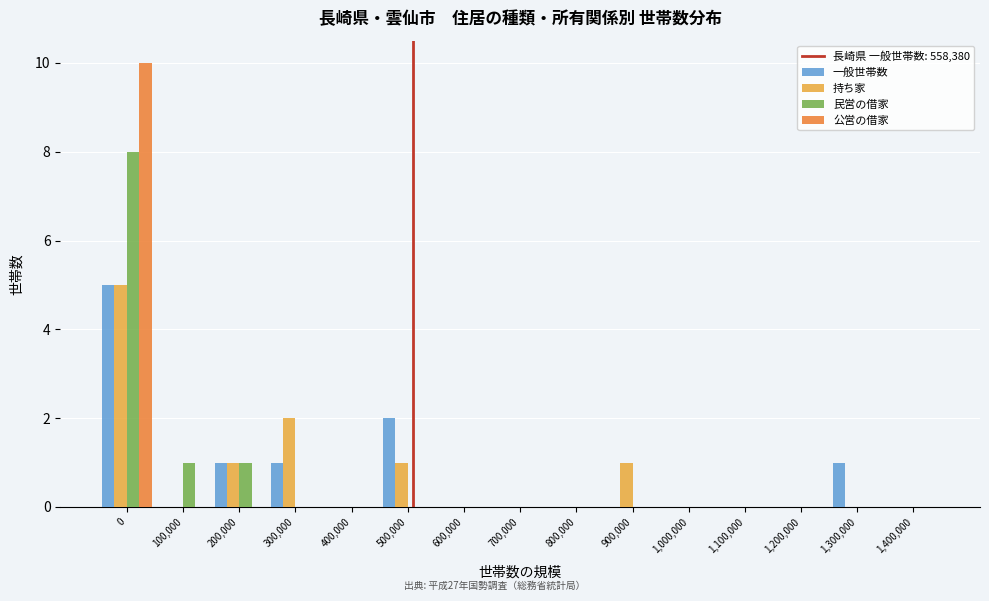

Between 1,300,000 and 1,400,000, which series saw the biggest shift?

一般世帯数